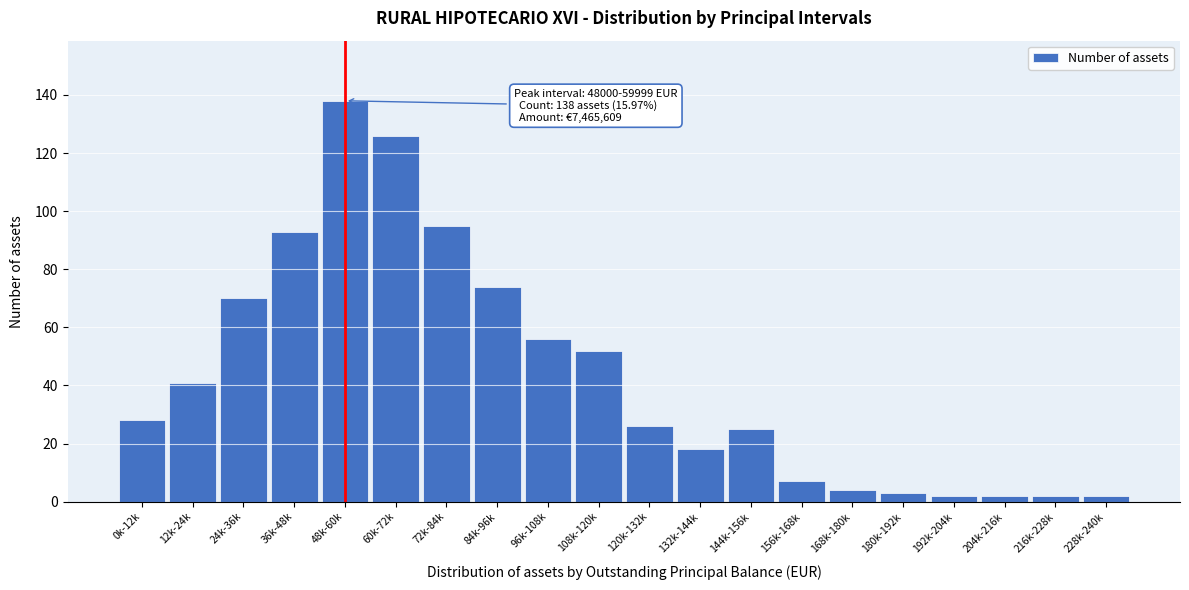

Reading left to right, what are all the values shown in this chart?

28	41	70	93	138	126	95	74	56	52	26	18	25	7	4	3	2	2	2	2